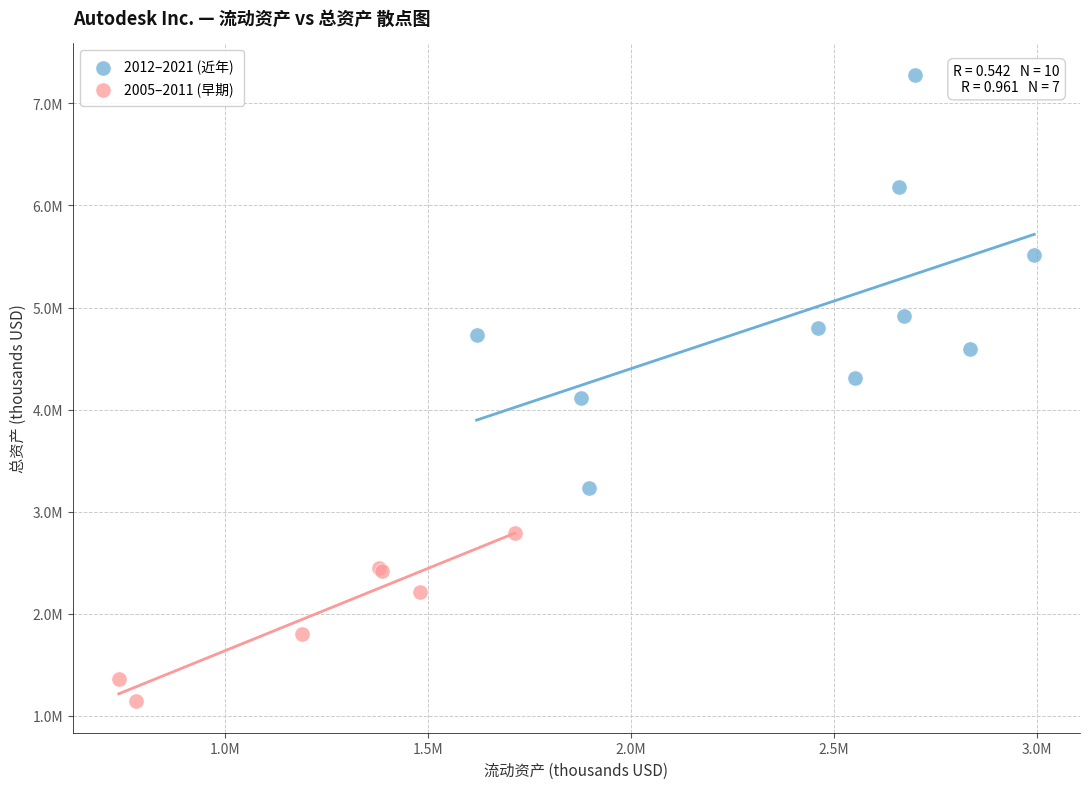

Which series has the widest spread of Y values?

2012–2021 (近年)